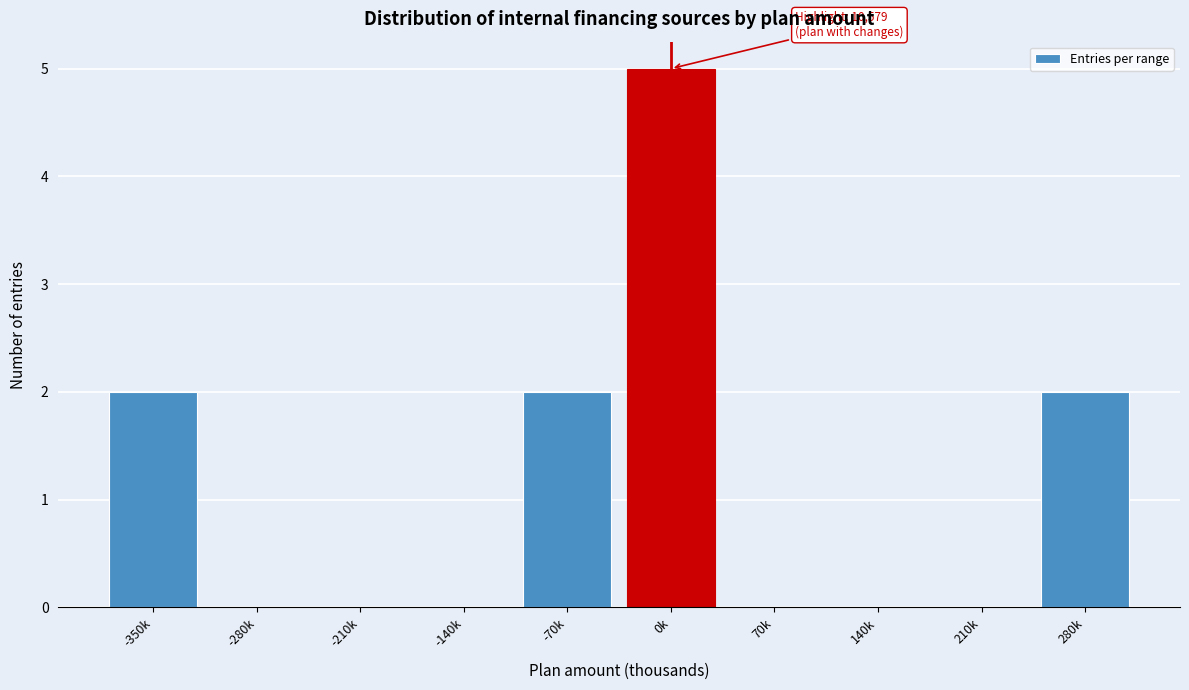

Reading left to right, transcribe all the data shown in this chart.

-350k=2	-280k=0	-210k=0	-140k=0	-70k=2	0k=5	70k=0	140k=0	210k=0	280k=2